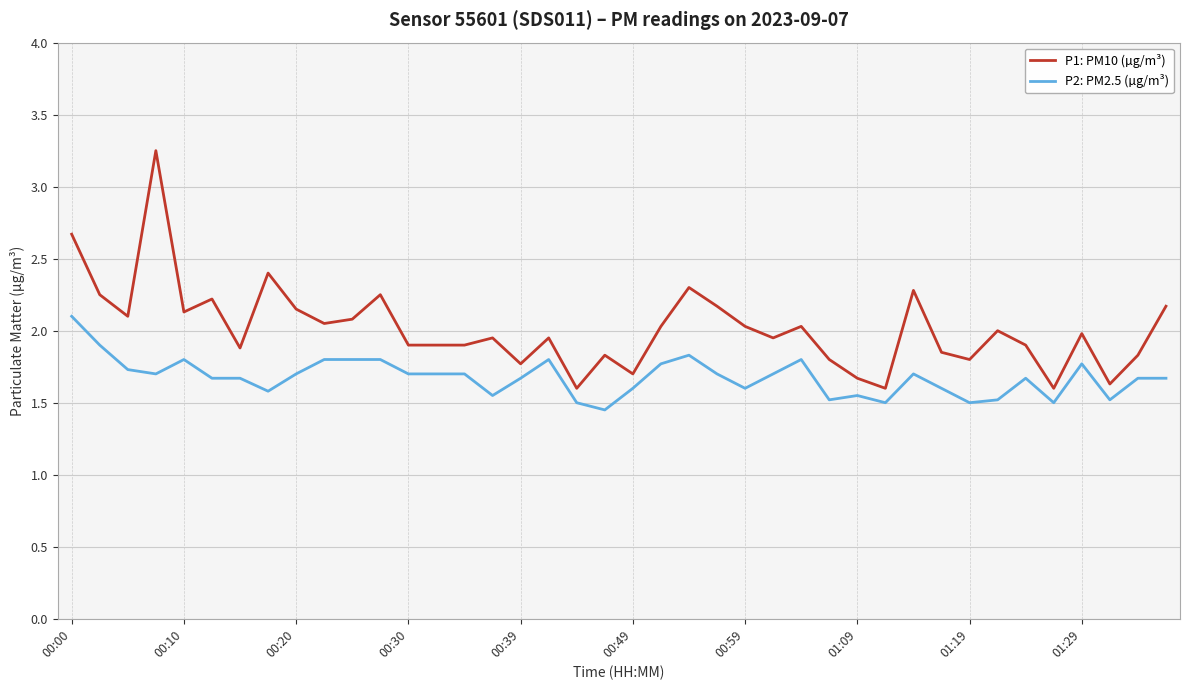

Rank the series by their average value, from highest to lowest.

P1: PM10 (µg/m³), P2: PM2.5 (µg/m³)